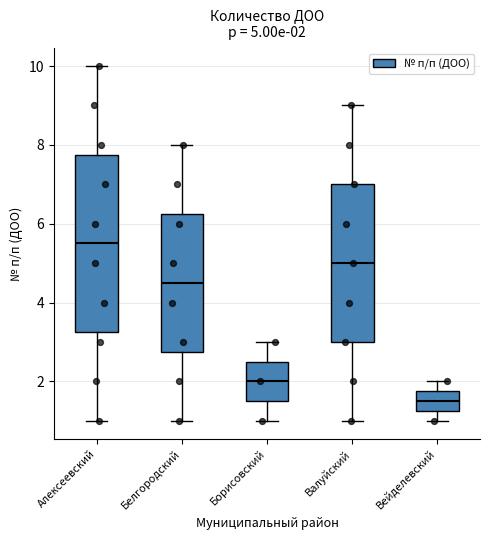

Which box's median line is the lowest?

Вейделевский